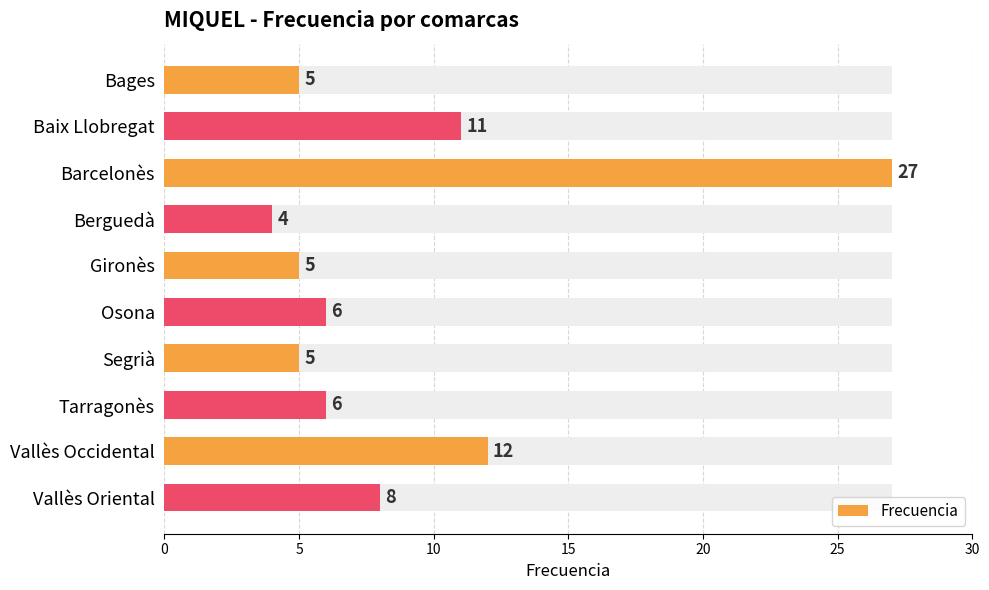

What is the sum of the values at Osona and Vallès Oriental?

14